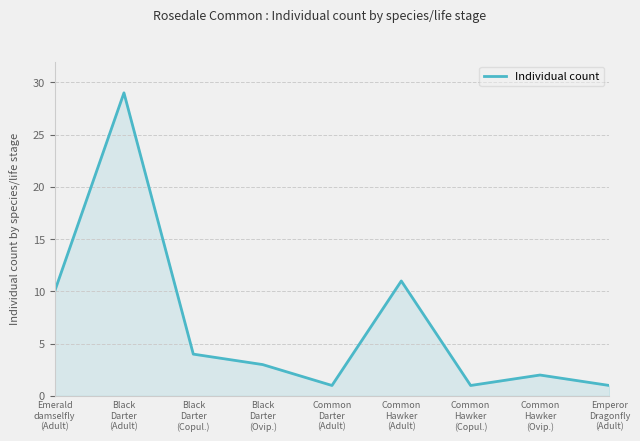

What is the sum of all values?

62